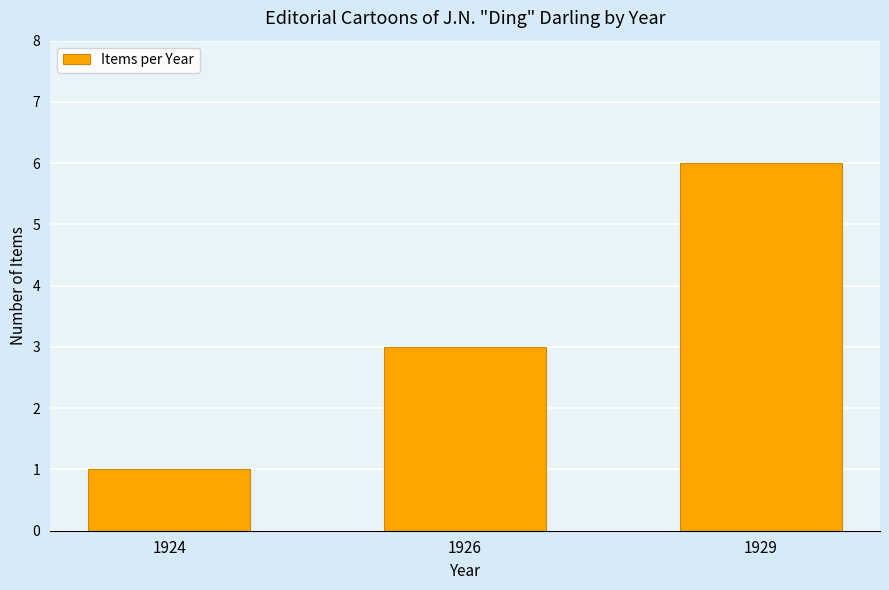

What is the change in value from 1924 to 1926?

+2